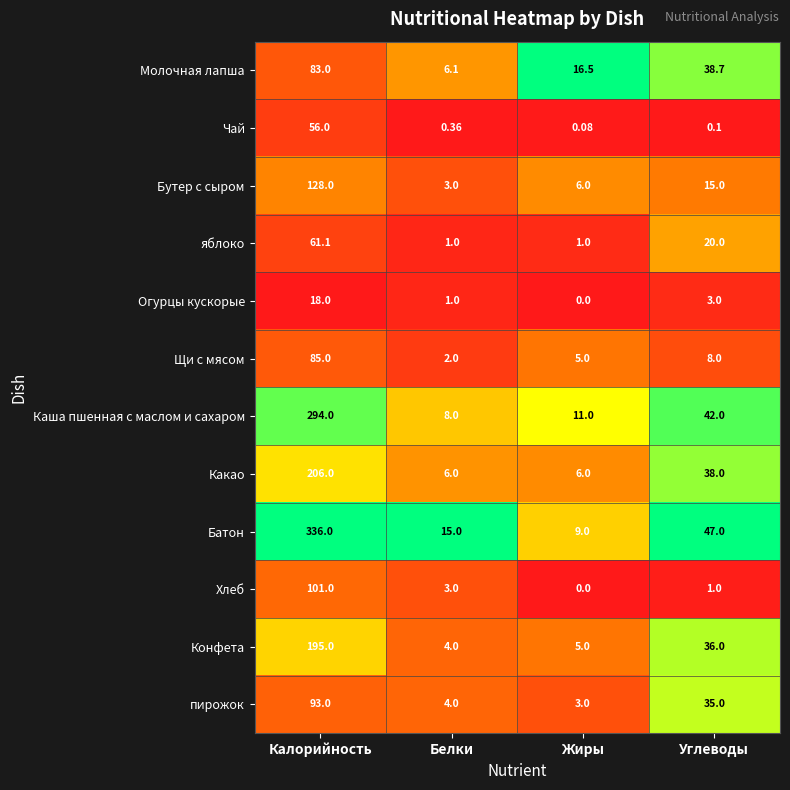

Between Калорийность and Углеводы, which series saw the biggest shift?

Батон